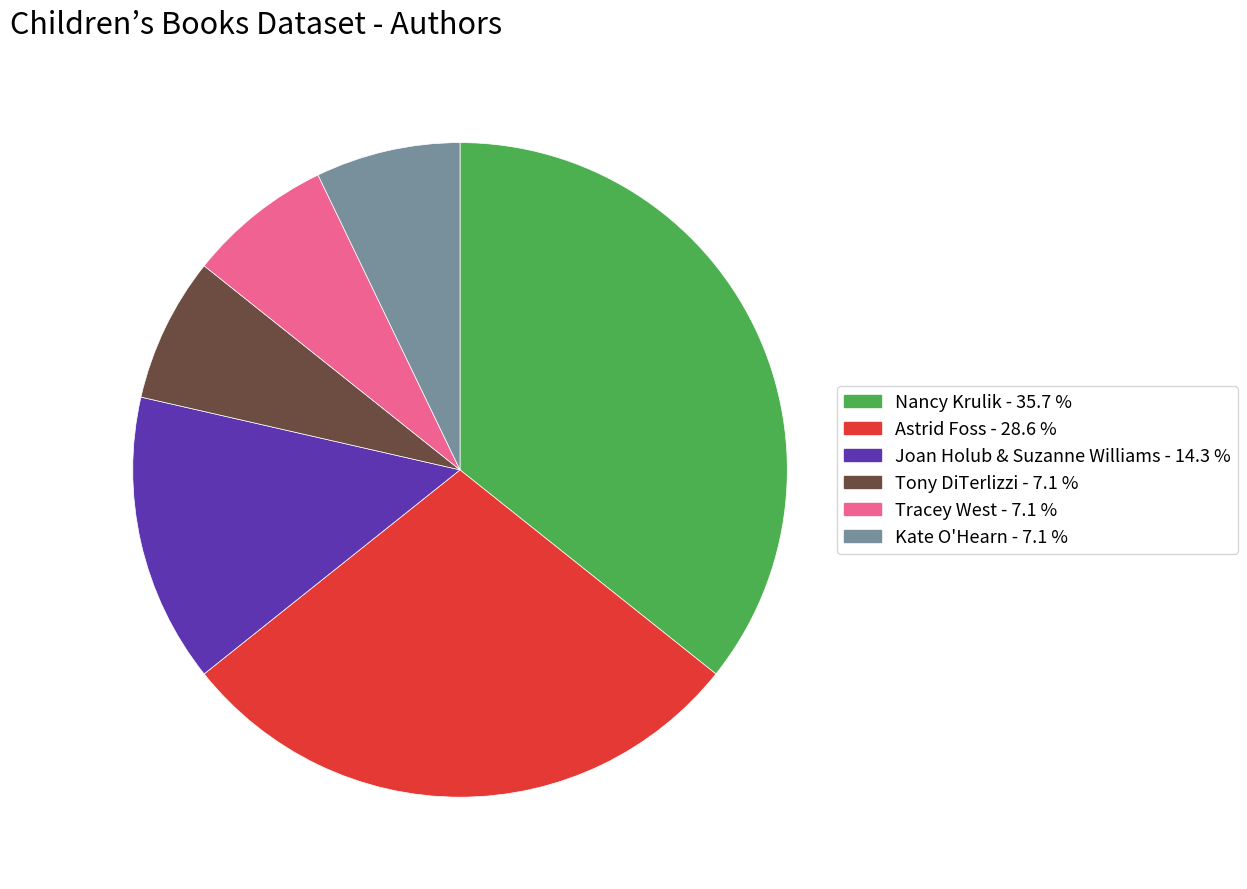

Which has a higher value, Nancy Krulik or Kate O'Hearn?

Nancy Krulik